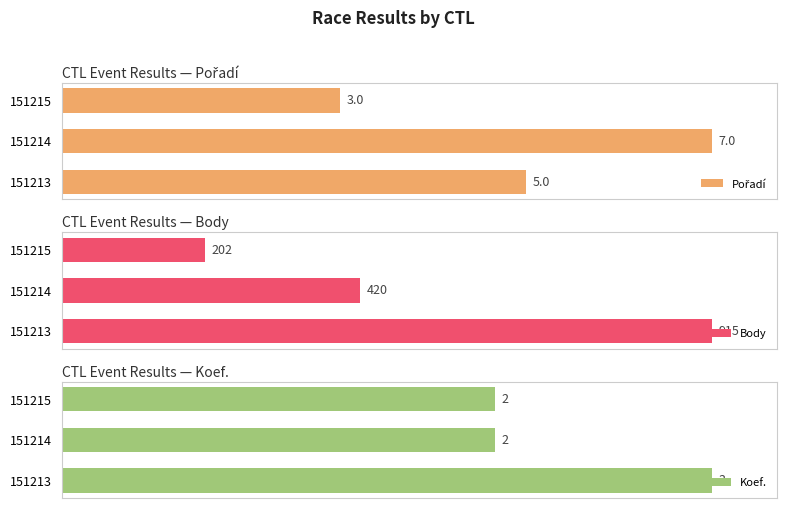

What are all the series names shown in the legend?

Pořadí, Body, Koef.